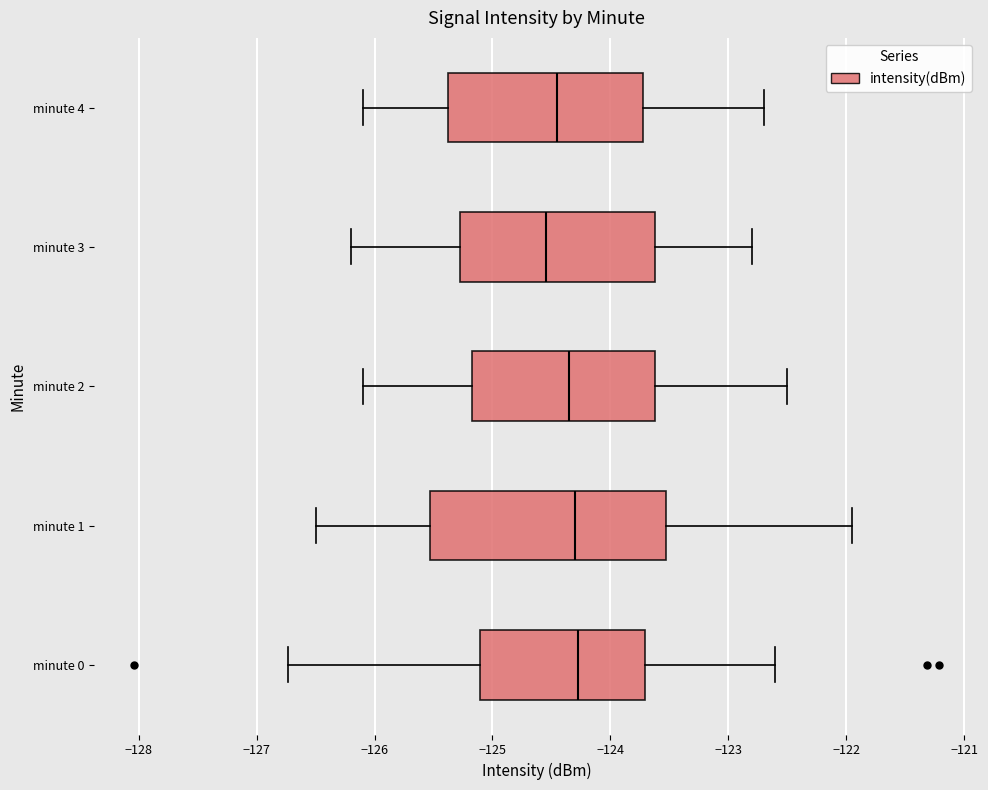

Comparing the boxes themselves (not the whiskers), which one is the widest?

minute 1